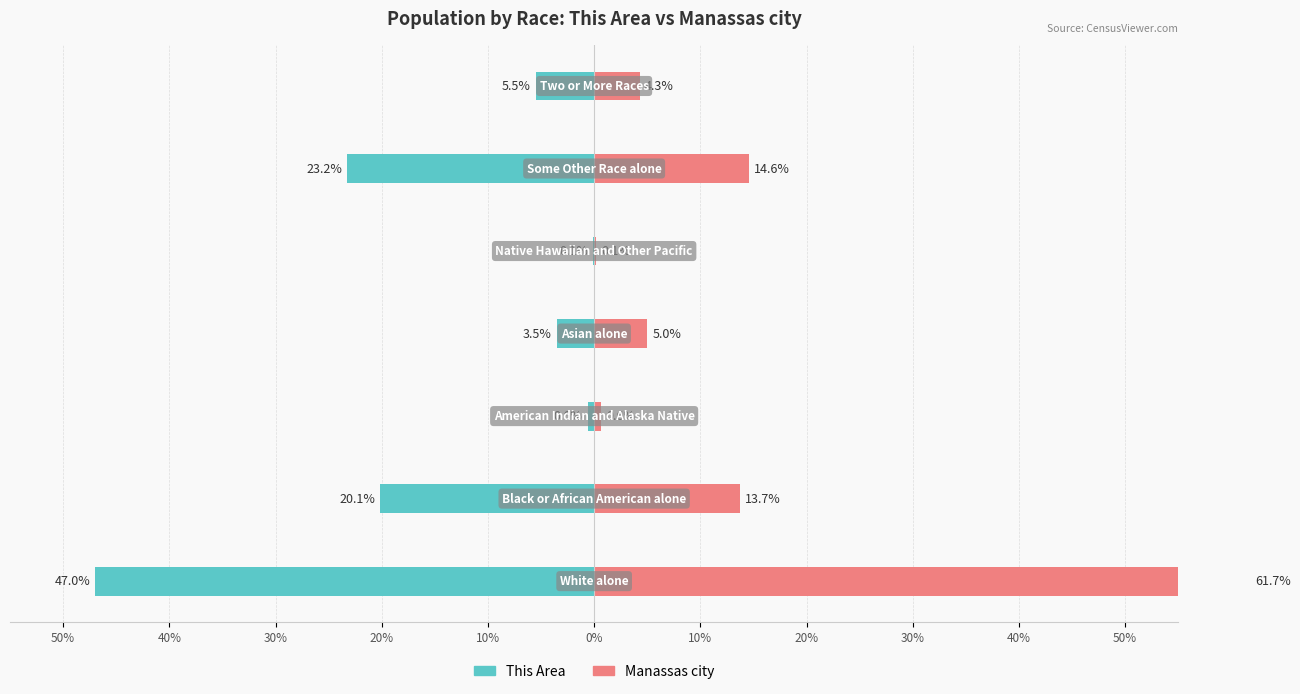

List the series in order of their peak value, highest first.

Manassas city, This Area